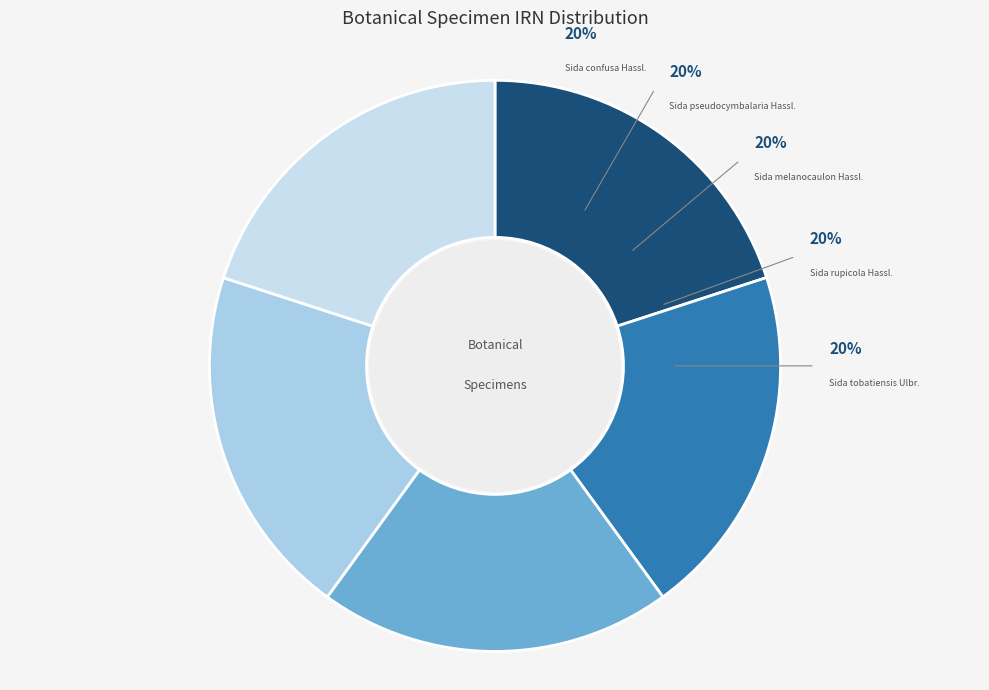

To the nearest percent, what is the average slice percentage?

20%